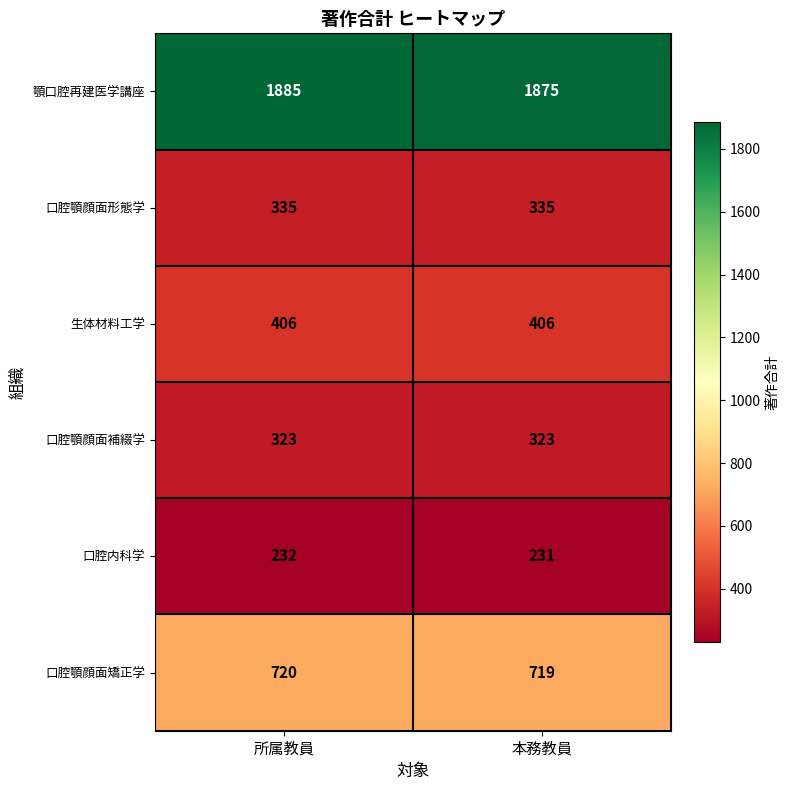

Between 所属教員 and 本務教員, which series saw the biggest shift?

顎口腔再建医学講座